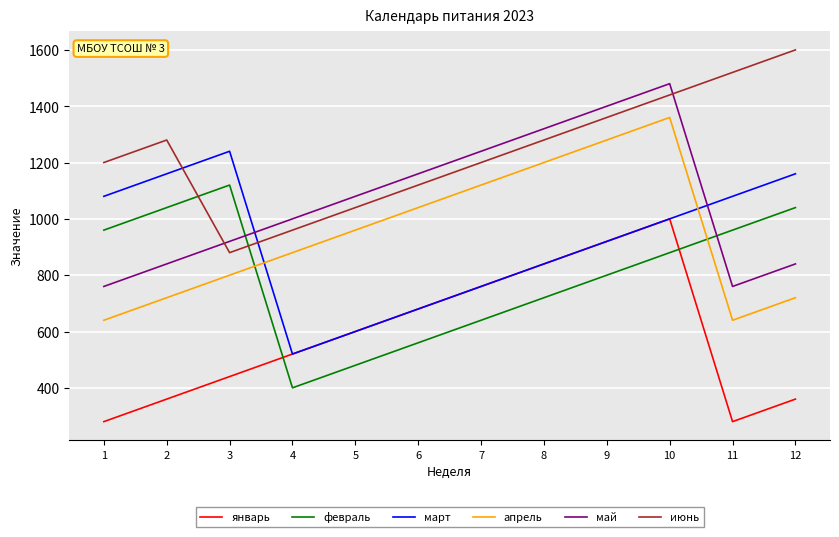

At which label does февраль reach its minimum?

4